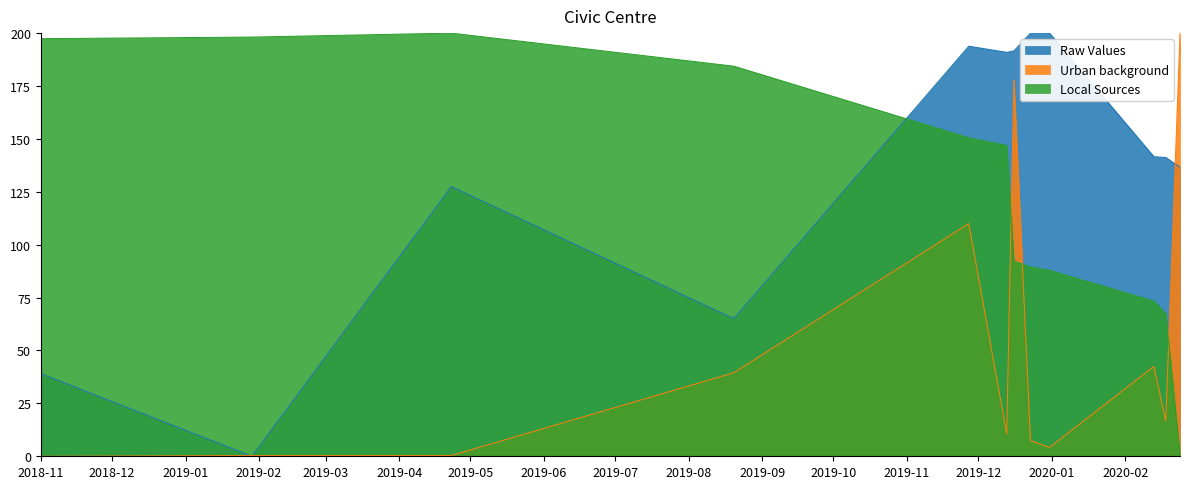

What is the label of the 5th point from the left?

2019-11-27